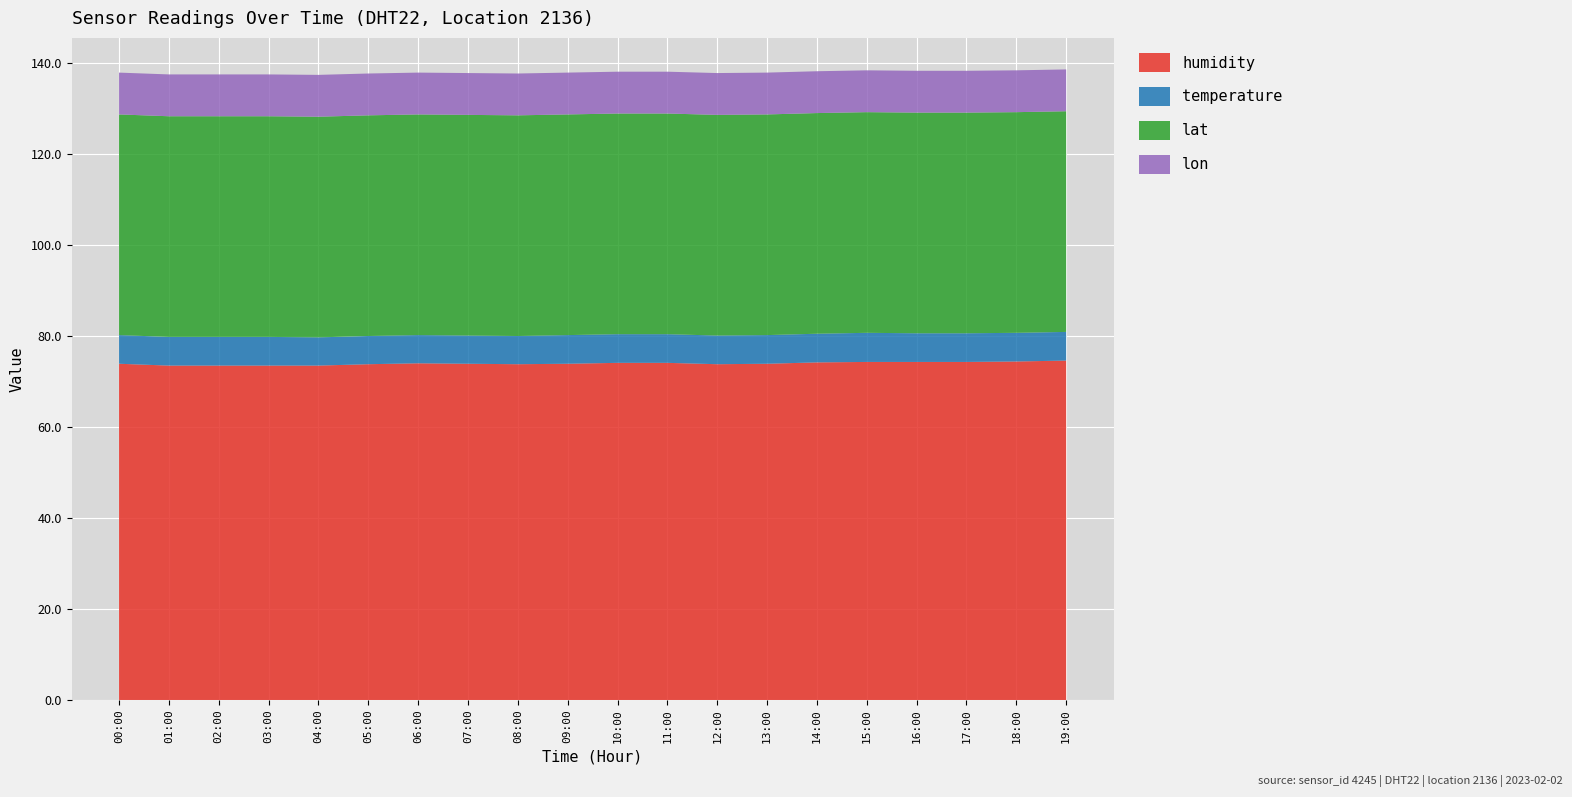

Reading right to left, extract all data points from this chart.

humidity: 74.6	74.4	74.3	74.3	74.3	74.2	73.9	73.8	74.1	74.1	73.9	73.8	73.9	74.0	73.8	73.5	73.5	73.5	73.5	73.9
temperature: 6.3	6.3	6.3	6.3	6.4	6.3	6.3	6.3	6.3	6.3	6.3	6.2	6.2	6.2	6.2	6.2	6.3	6.3	6.3	6.3
lat: 48.5	48.5	48.5	48.5	48.5	48.5	48.5	48.5	48.5	48.5	48.5	48.5	48.5	48.5	48.5	48.5	48.5	48.5	48.5	48.5
lon: 9.2	9.2	9.2	9.2	9.2	9.2	9.2	9.2	9.2	9.2	9.2	9.2	9.2	9.2	9.2	9.2	9.2	9.2	9.2	9.2